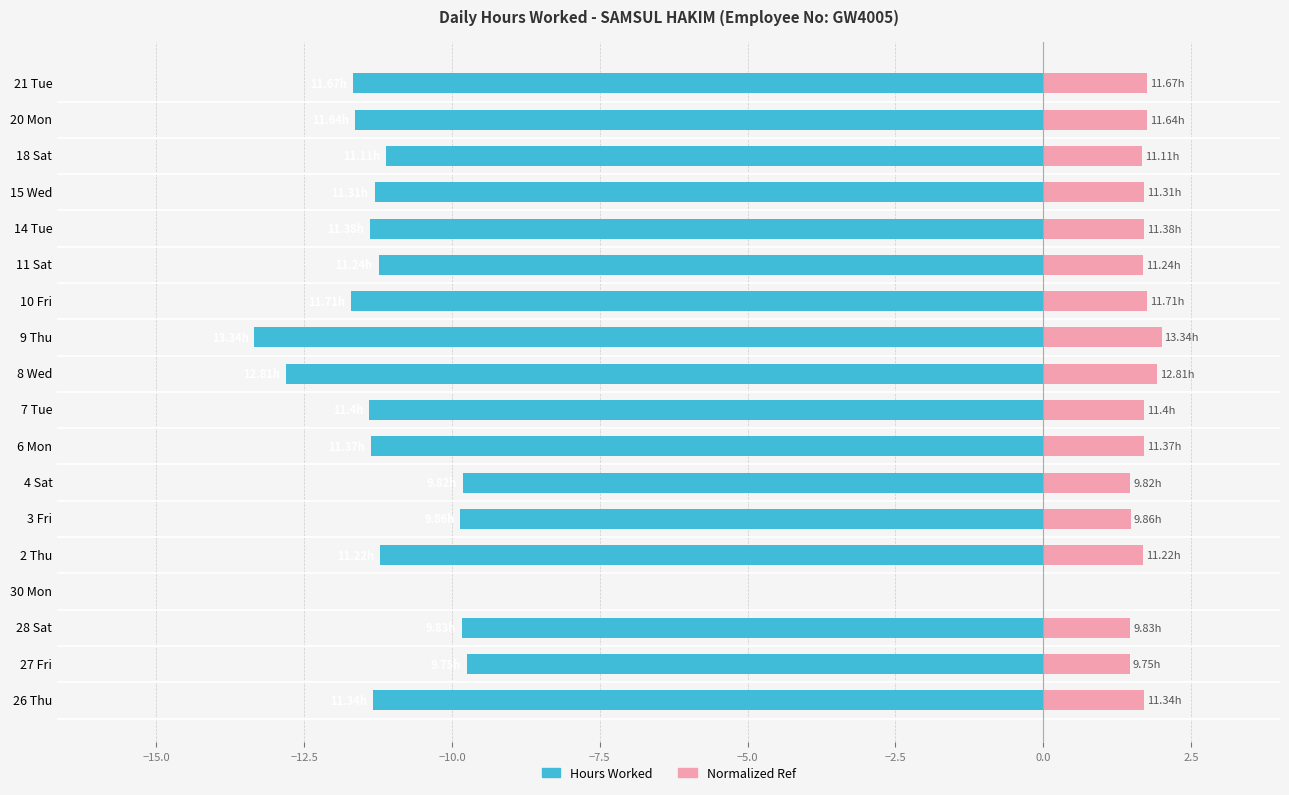

How many series are shown in this chart?

2